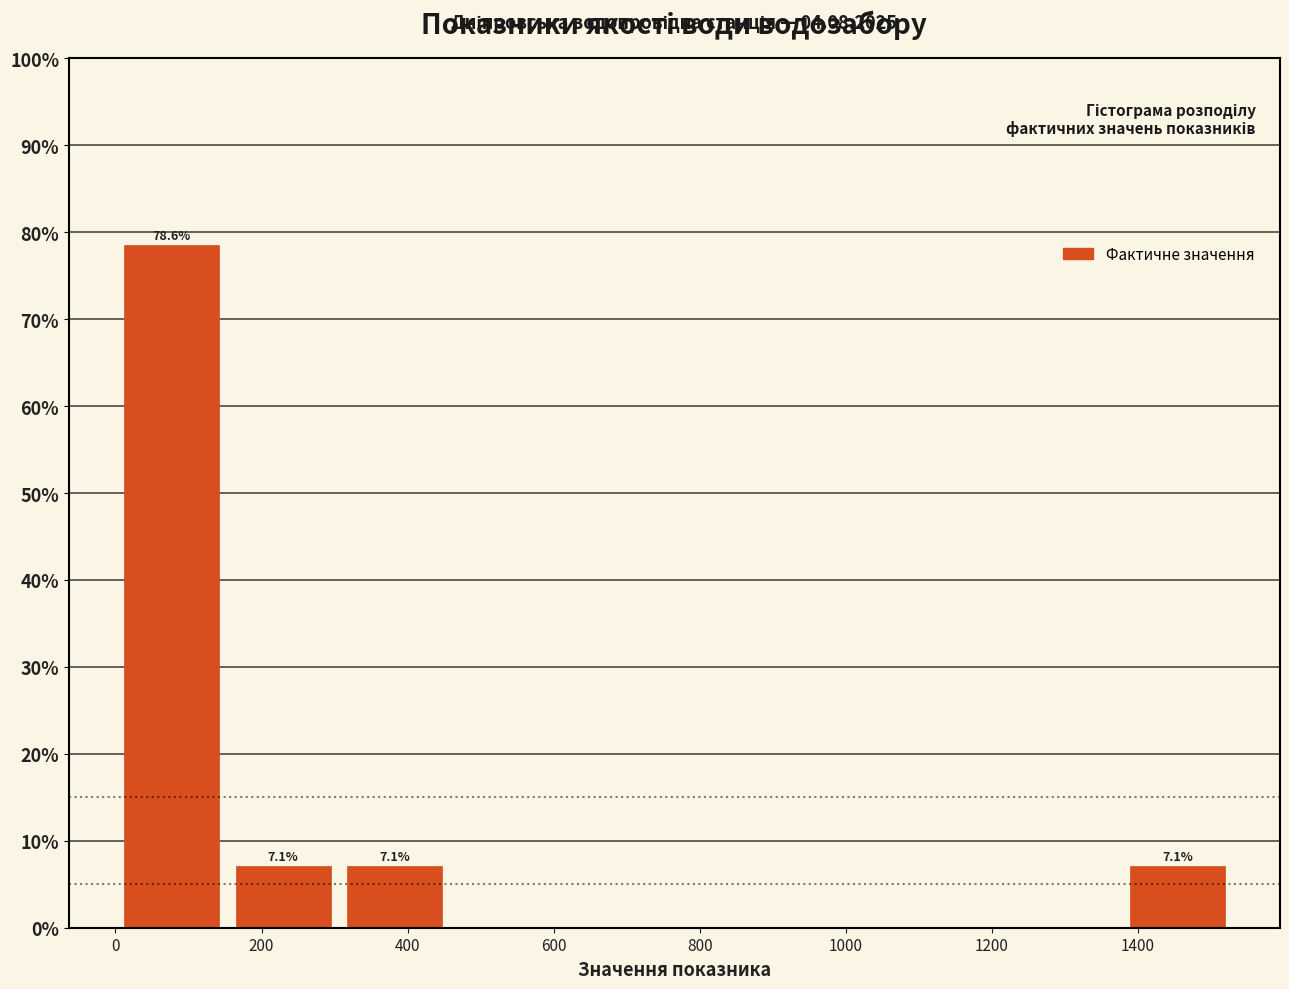

Which range on the x-axis has the tallest bar?

0 to 160